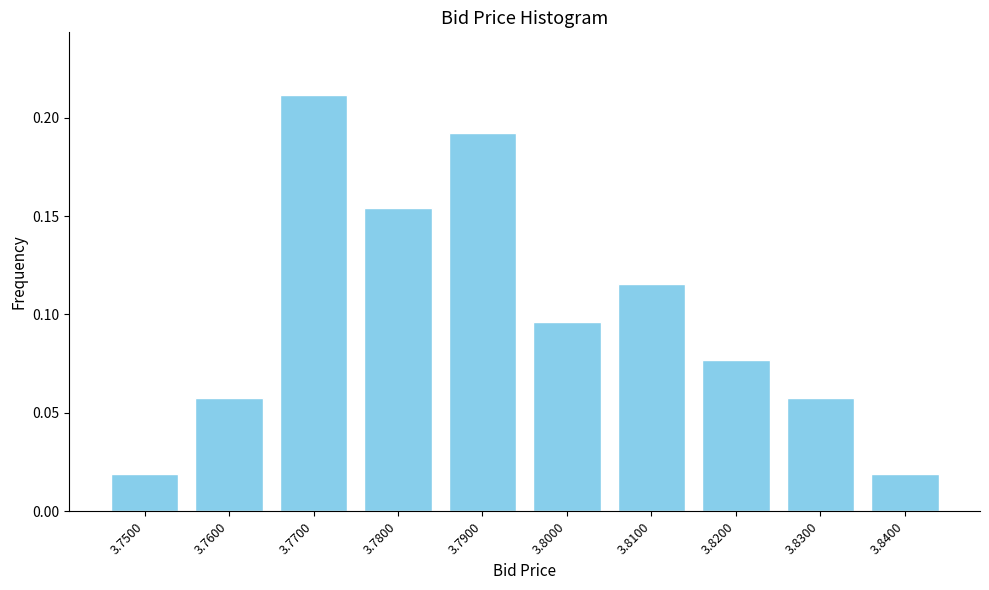

The chart shows a value of 0.0 at 3.7600. True or false?

False